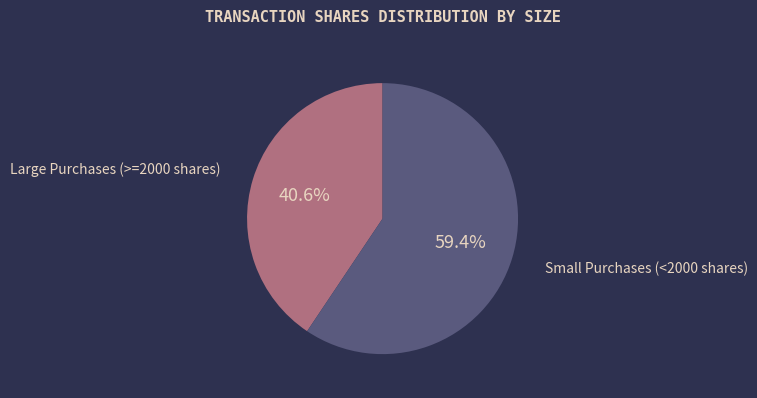

Count the number of slices in the pie.

2